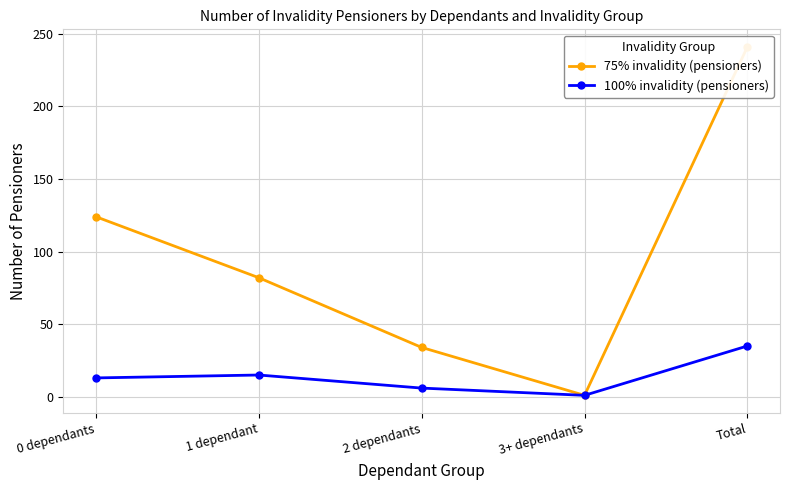

Reading right to left, extract all data points from this chart.

75% invalidity (pensioners): 241	1	34	82	124
100% invalidity (pensioners): 35	1	6	15	13